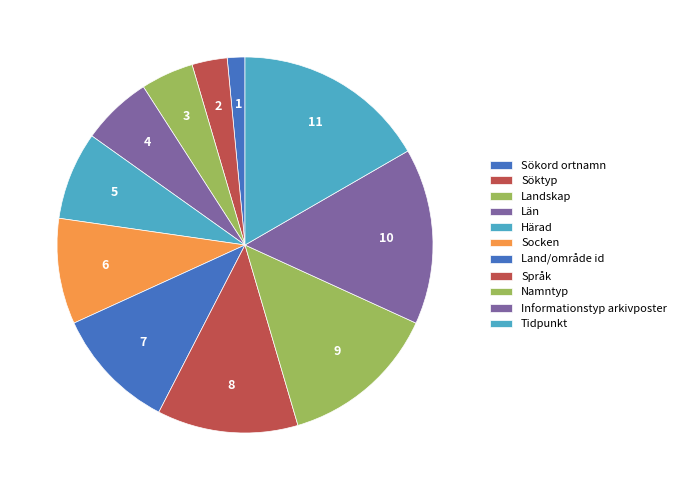

How many slices are in this pie chart?

11